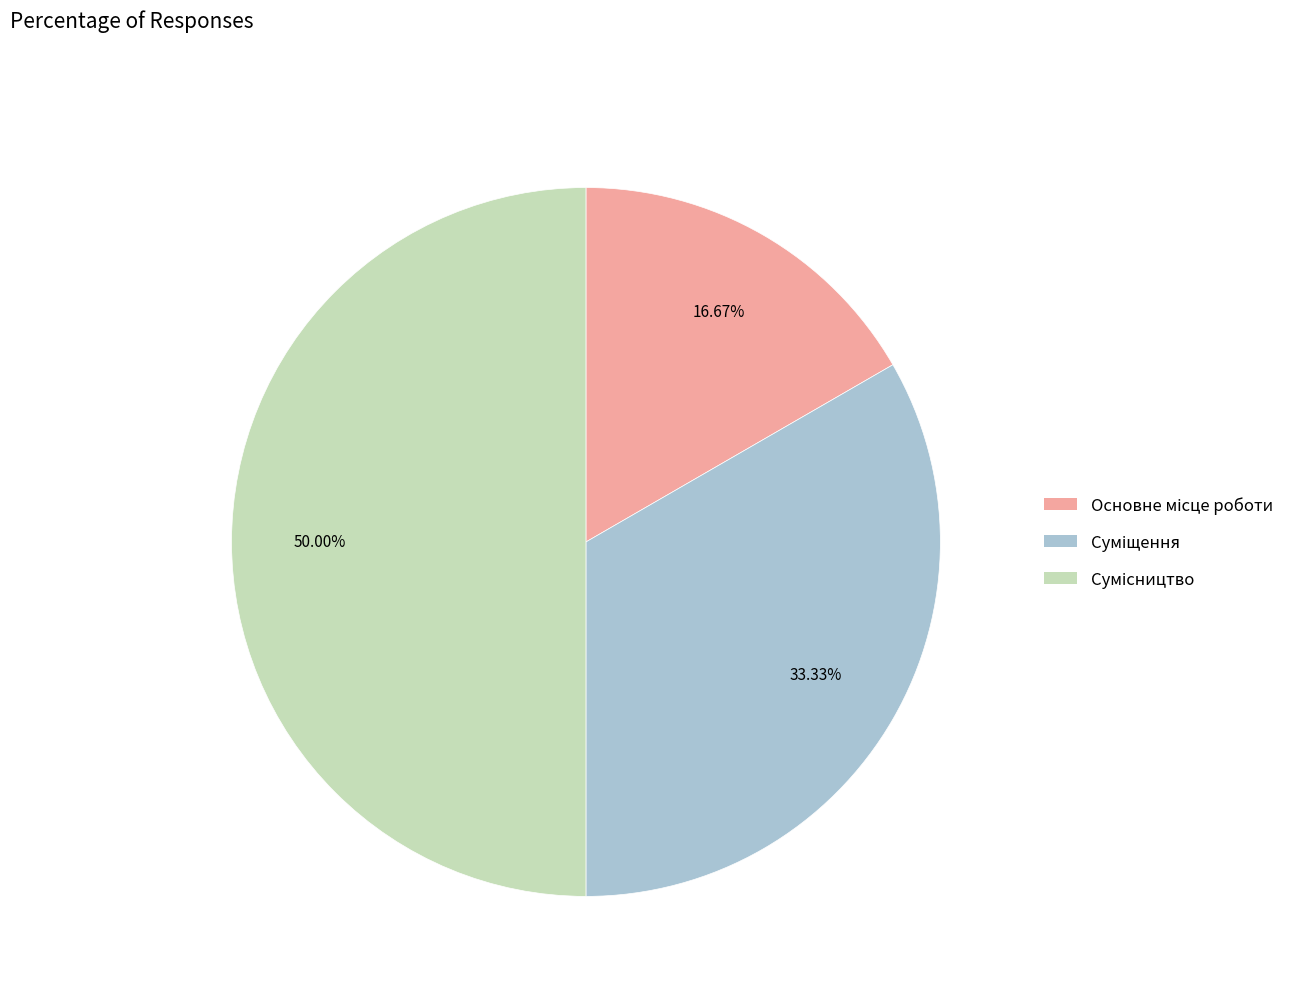

Which category has the biggest portion of the pie?

Сумісництво